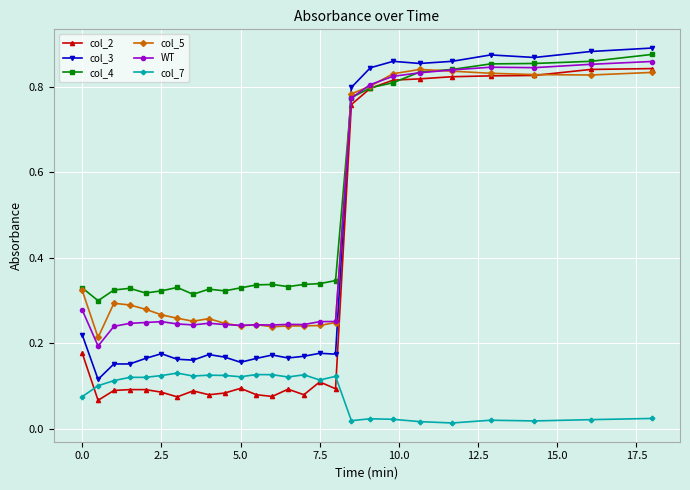

True or false: col_4 has more than 0 points higher than both neighbors.

True